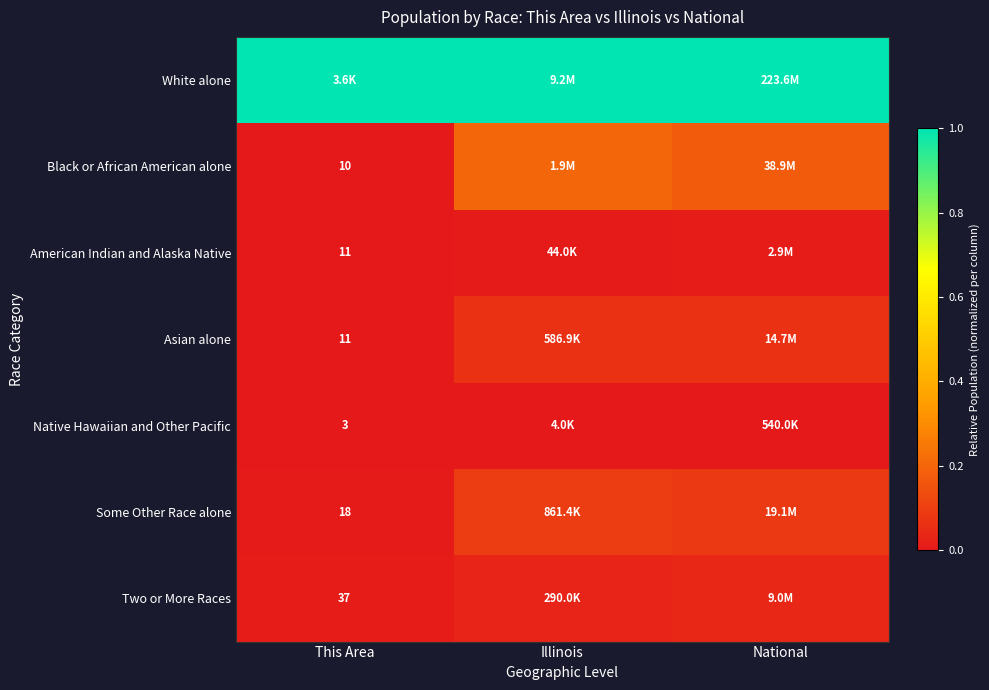

At how many categories does at least one series exceed 0?

3